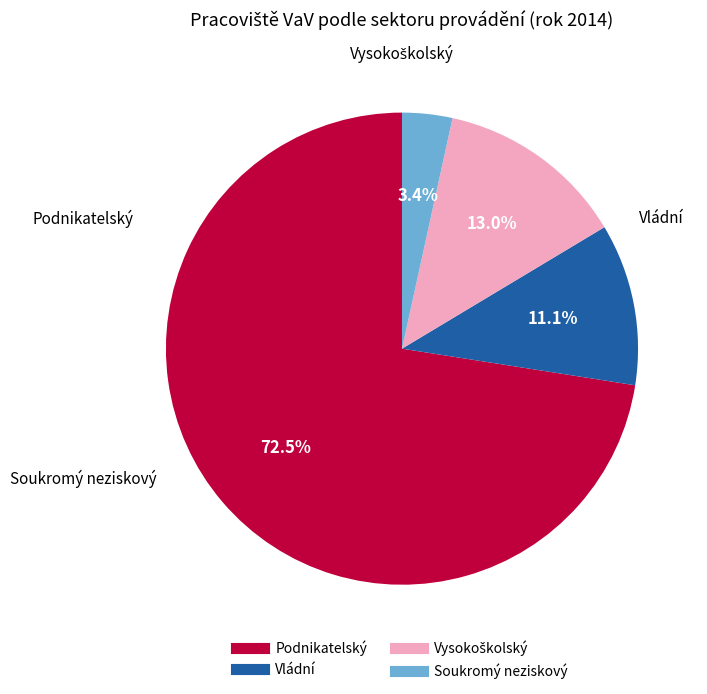

What is the ratio of the value at Podnikatelský to the value at Vládní?

6.5